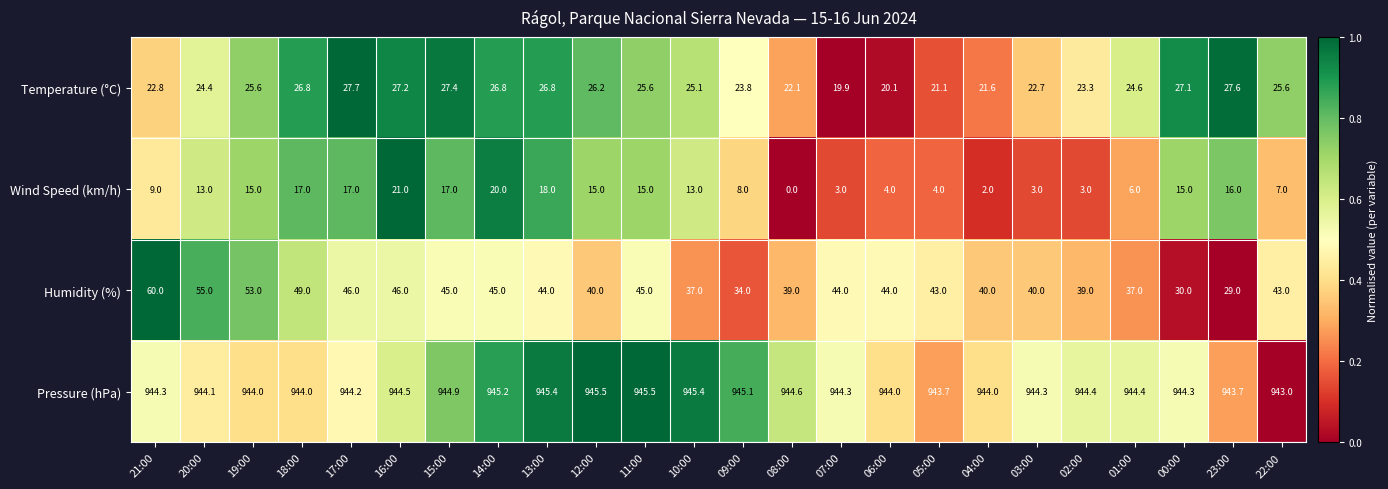

The Humidity (%) series shows 65.6 at 14:00. True or false?

False